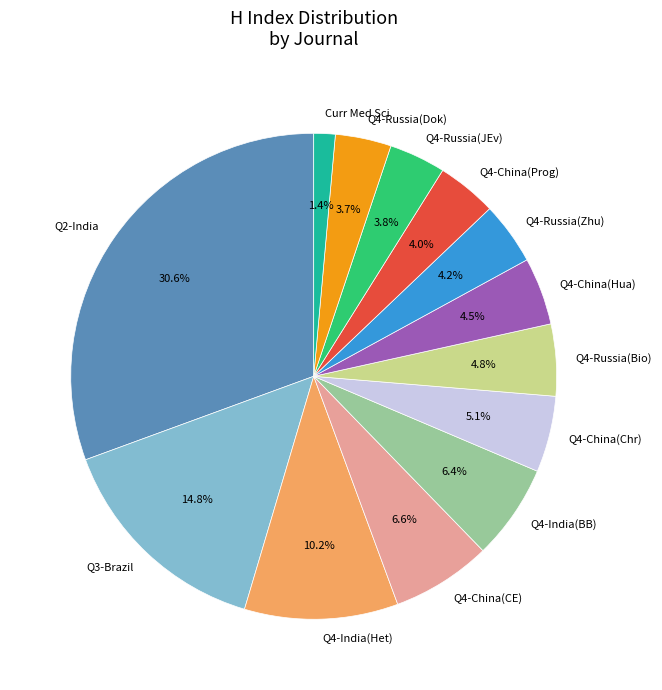

Which has a higher value, Q3-Brazil or Q4-China(Hua)?

Q3-Brazil